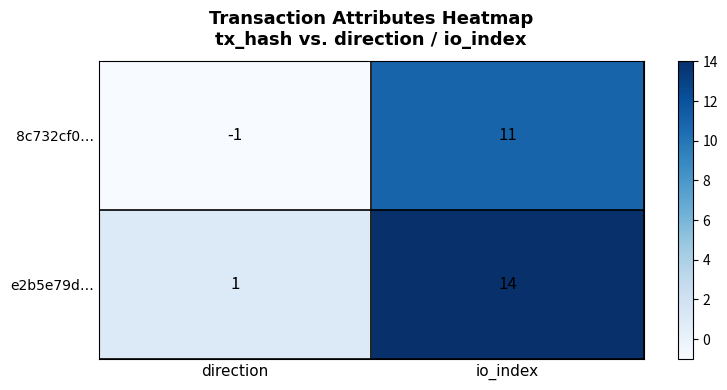

Which series has the widest spread of values?

e2b5e79d…